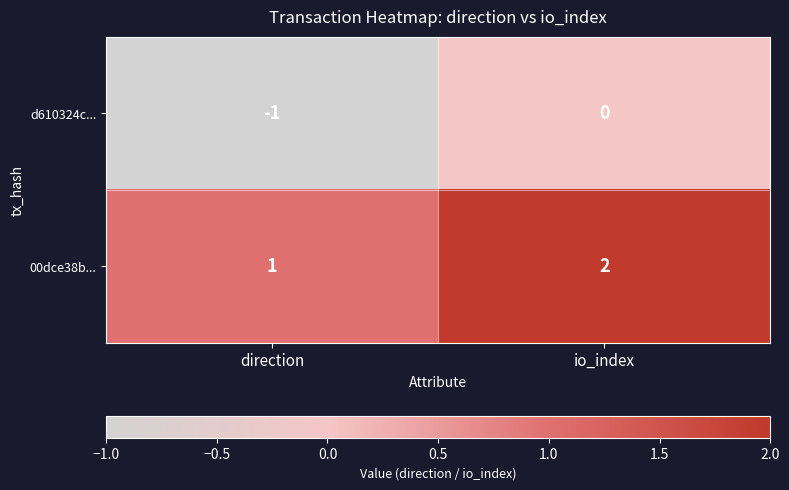

What is the sum of the 00dce38b... values at io_index and direction?

3